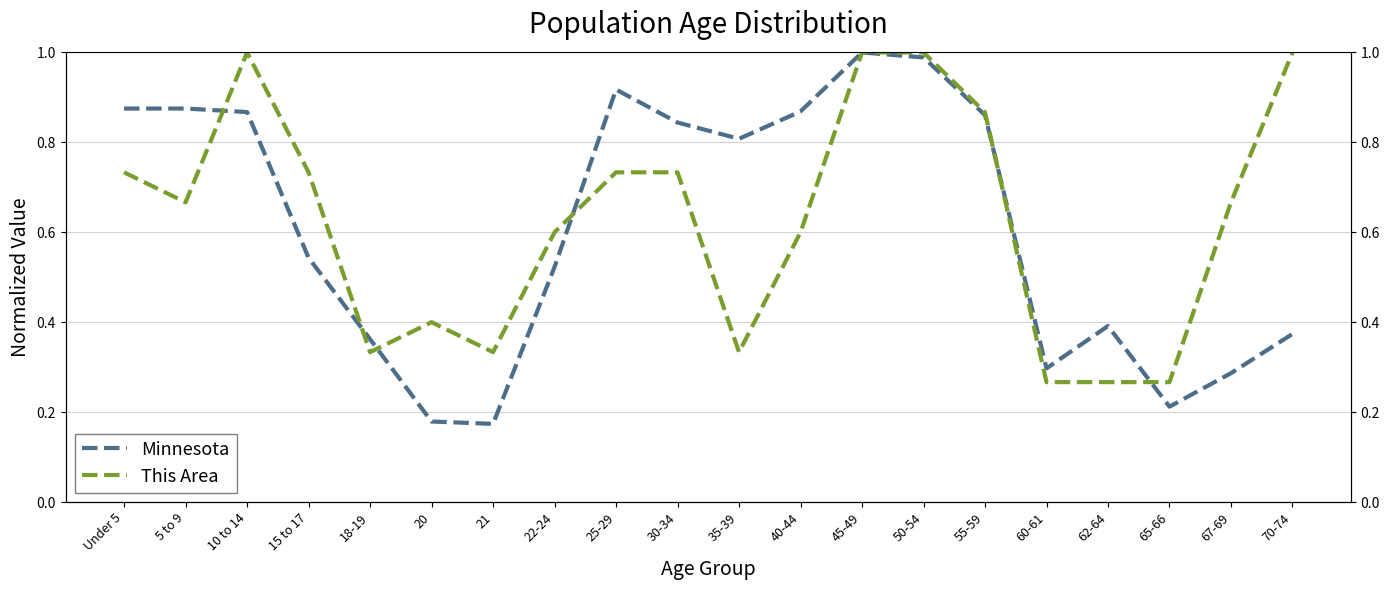

Reading left to right, transcribe all the data shown in this chart.

Minnesota: Under 5=0.9	5 to 9=0.9	10 to 14=0.9	15 to 17=0.5	18-19=0.4	20=0.2	21=0.2	22-24=0.5	25-29=0.9	30-34=0.8	35-39=0.8	40-44=0.9	45-49=1.0	50-54=1.0	55-59=0.9	60-61=0.3	62-64=0.4	65-66=0.2	67-69=0.3	70-74=0.4
This Area: Under 5=0.7	5 to 9=0.7	10 to 14=1.0	15 to 17=0.7	18-19=0.3	20=0.4	21=0.3	22-24=0.6	25-29=0.7	30-34=0.7	35-39=0.3	40-44=0.6	45-49=1.0	50-54=1.0	55-59=0.9	60-61=0.3	62-64=0.3	65-66=0.3	67-69=0.7	70-74=1.0